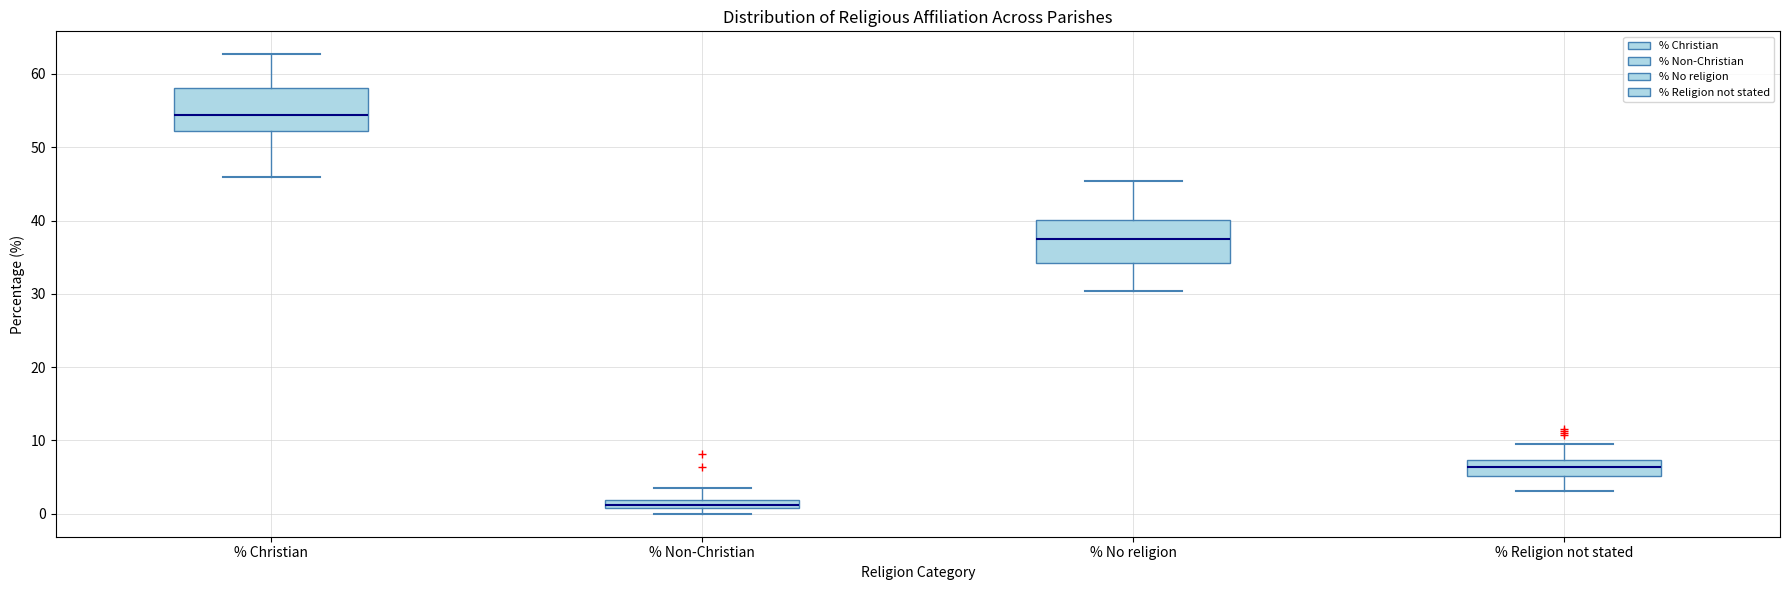

Where is the upper edge of the box for % Non-Christian on the y-axis? The values are not printed on the chart, so give them approximately, as read against the axis.

2